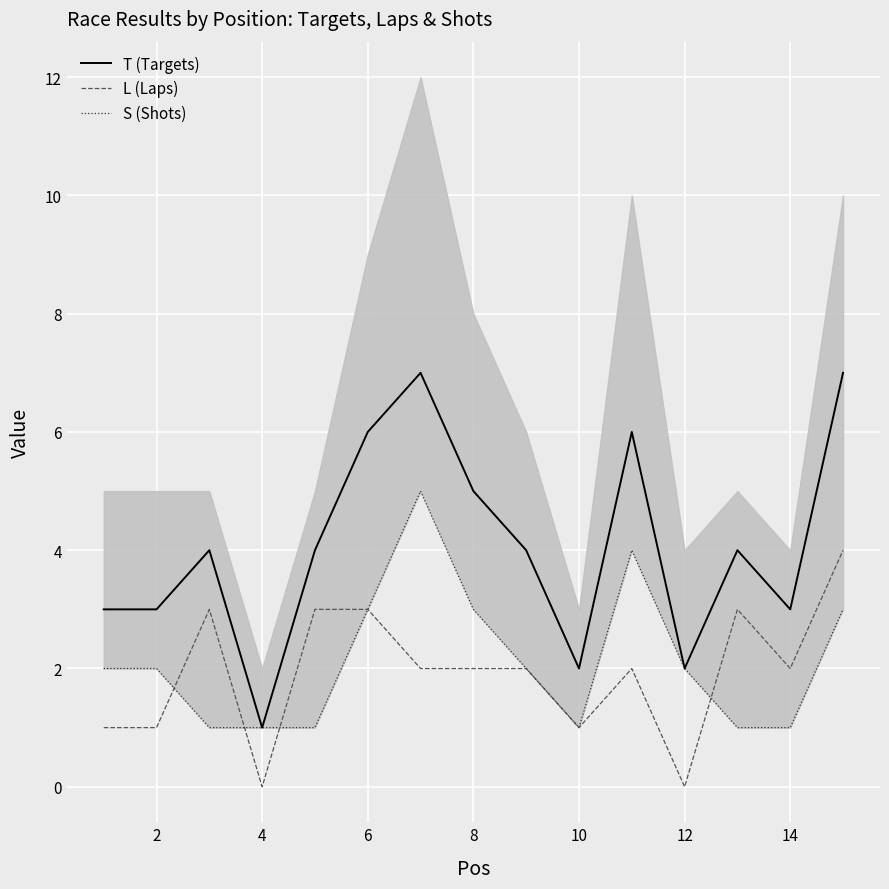

Which series has the widest spread of values?

T (Targets)